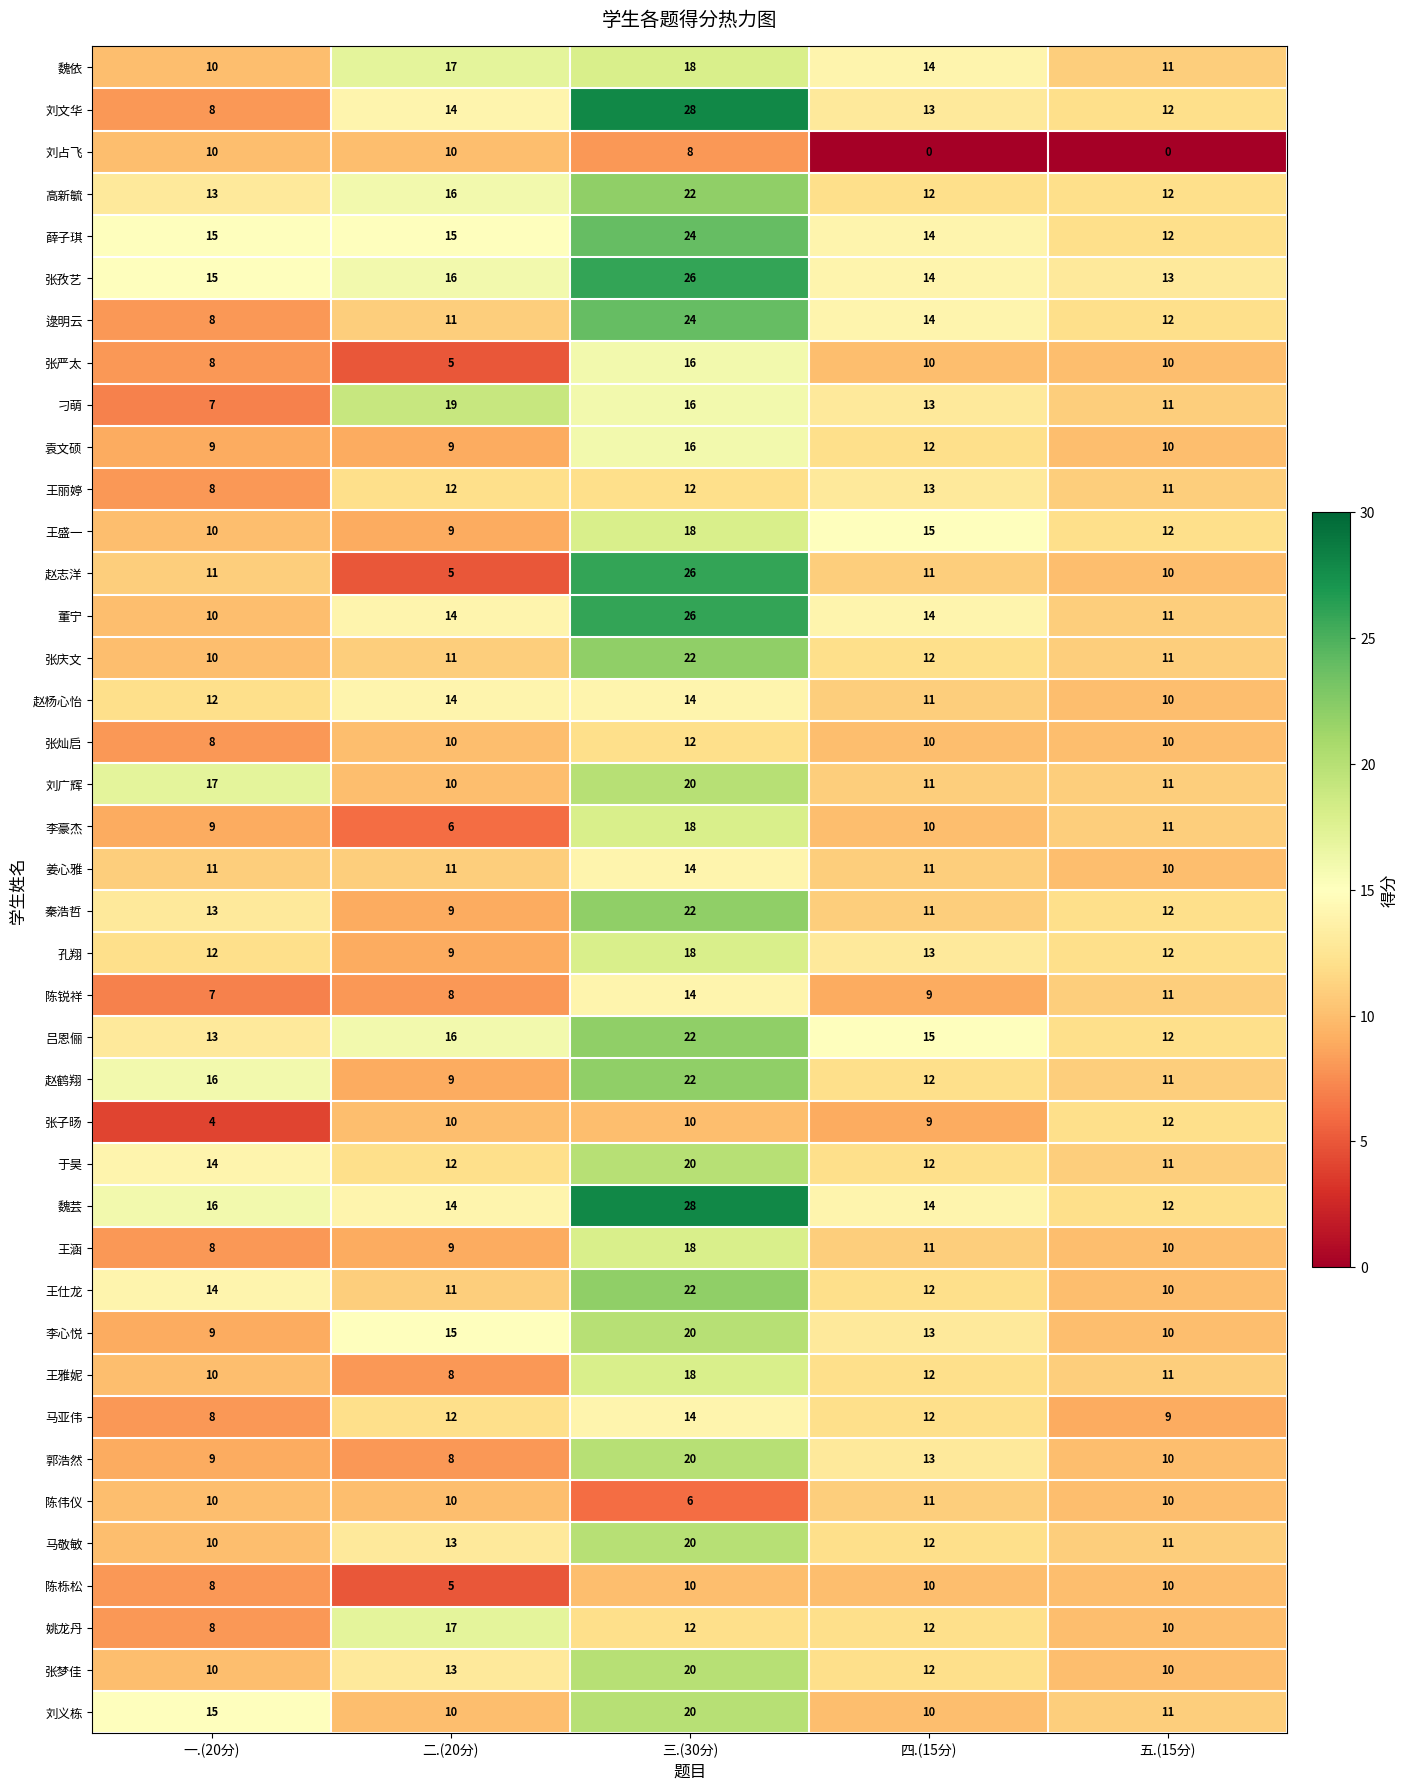

At which label does 王雅妮 first exceed 11?

三.(30分)